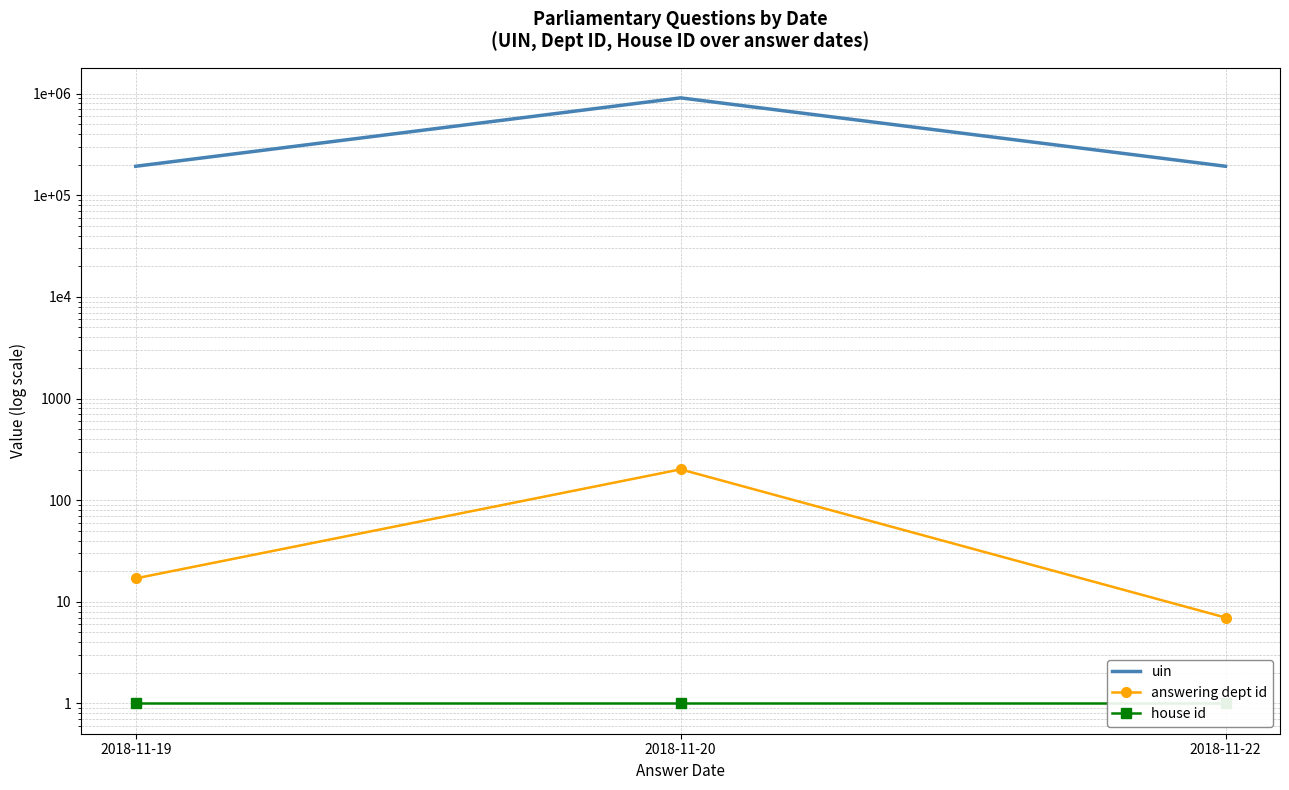

What is the total value across all series at 2018-11-22?

192830